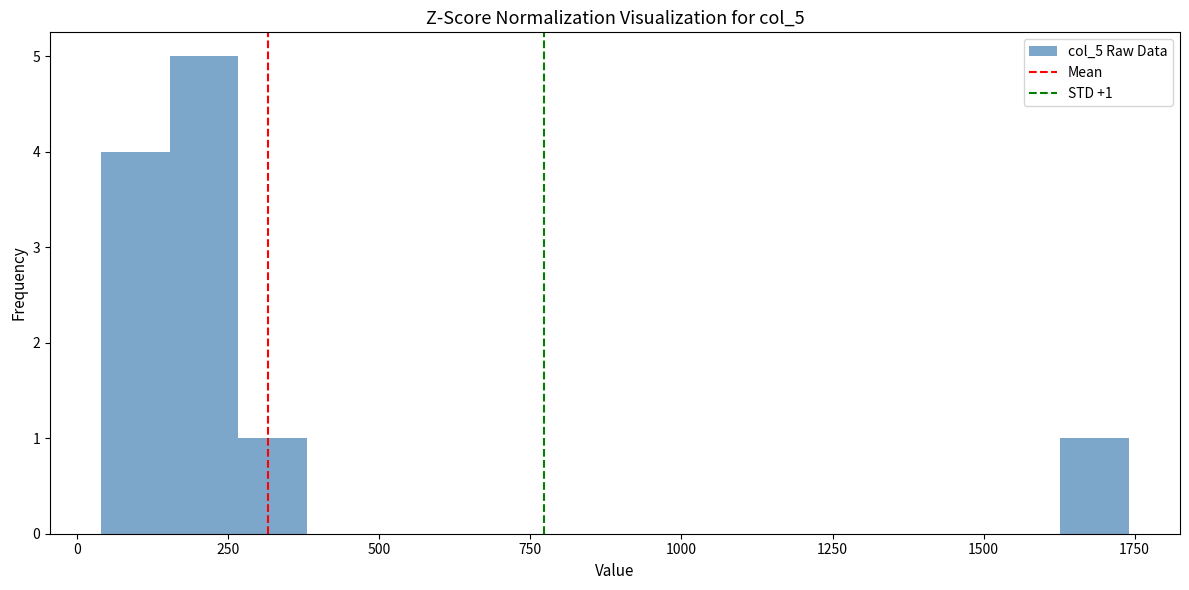

Around what value on the x-axis is the tallest bar? Give the approximate position of its centre, as read against the axis.

200